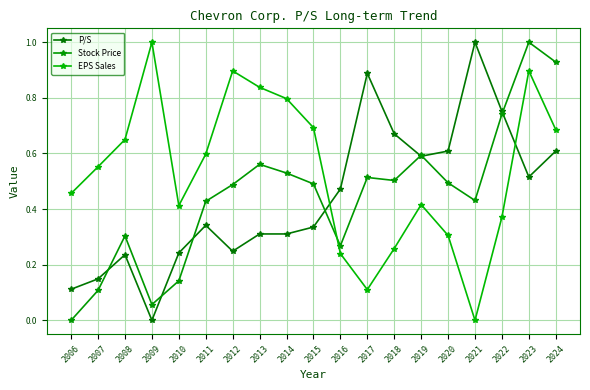

How many categories are shown in the chart?

19